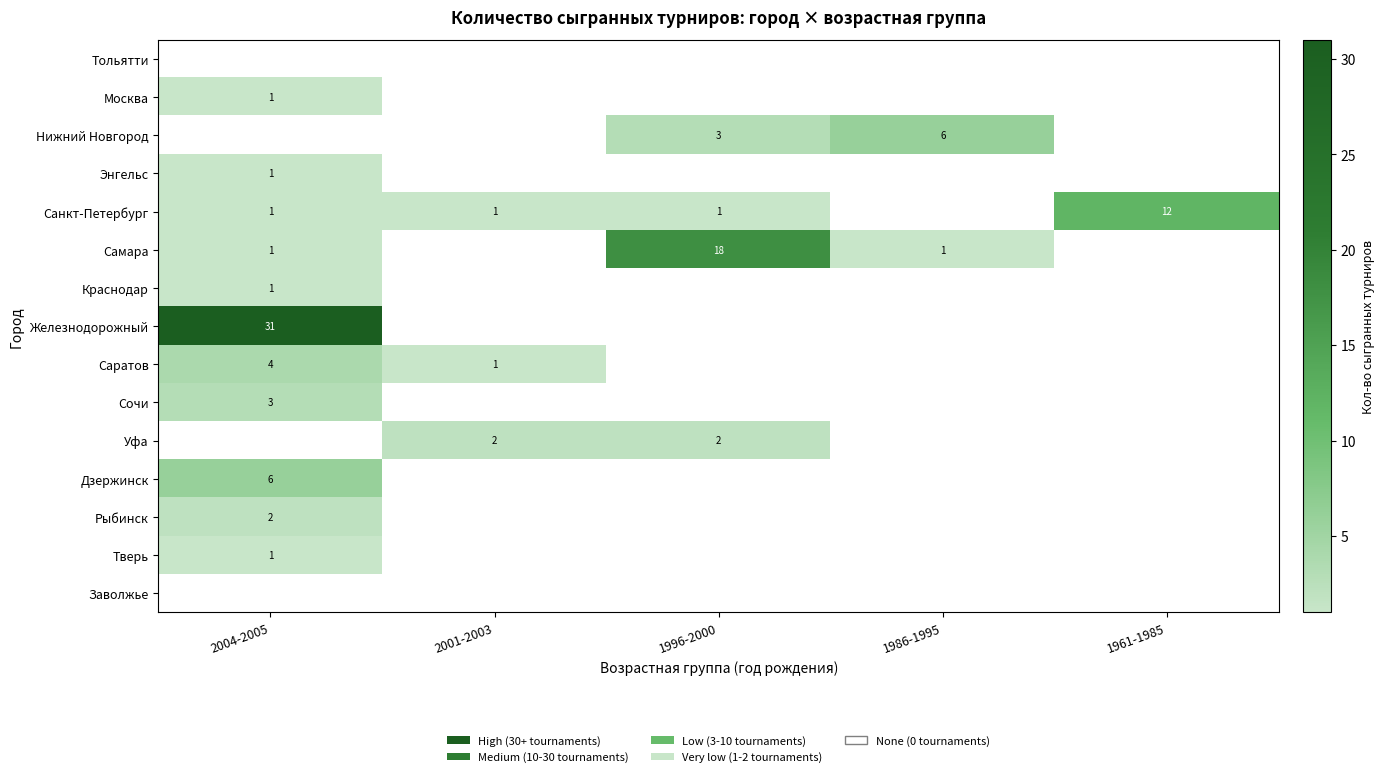

True or false: Уфа has a value of 2 at 1996-2000.

True